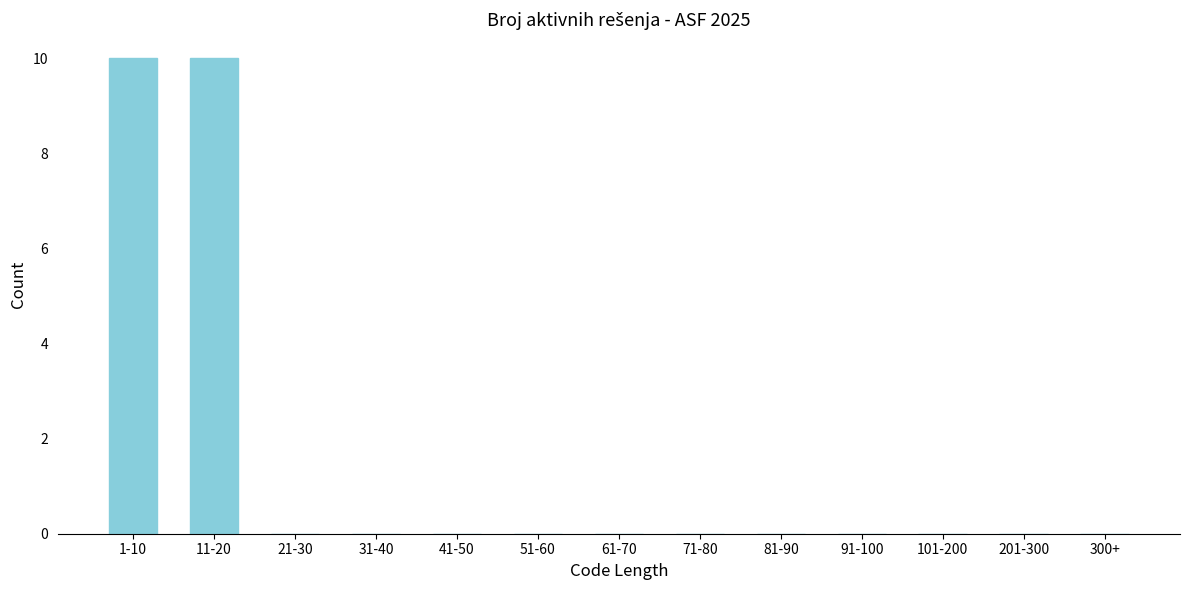

Reading left to right, list all the values displayed in this chart.

1-10=10	11-20=10	21-30=0	31-40=0	41-50=0	51-60=0	61-70=0	71-80=0	81-90=0	91-100=0	101-200=0	201-300=0	300+=0